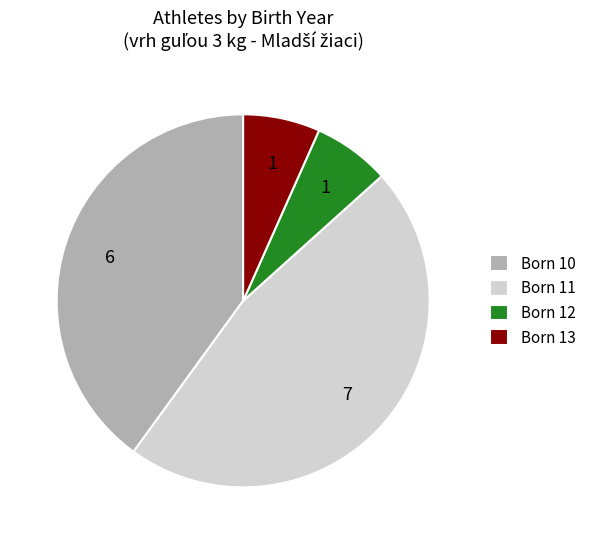

How many segments does this pie chart have?

4